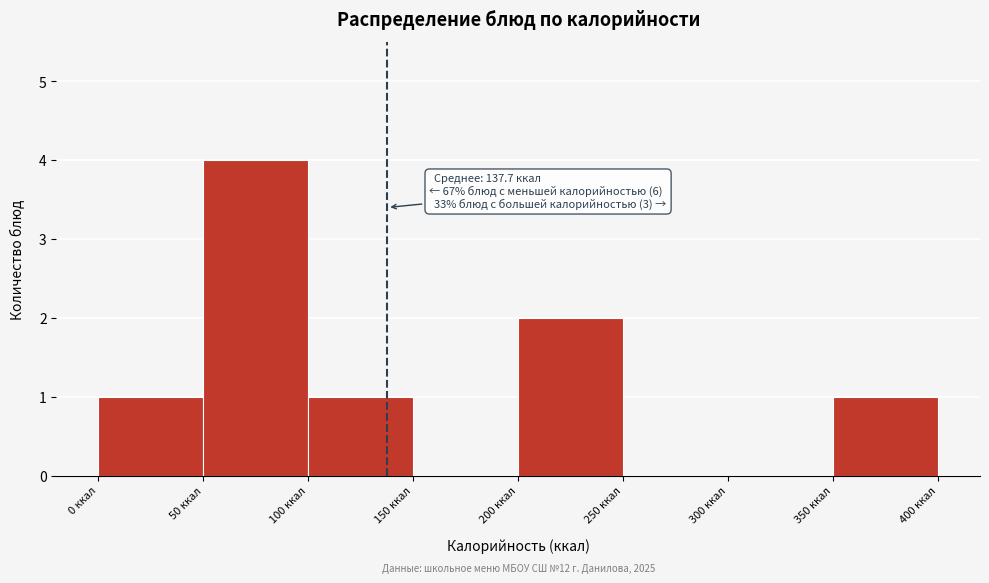

Over which range of the x-axis is the bar tallest?

50 to 100